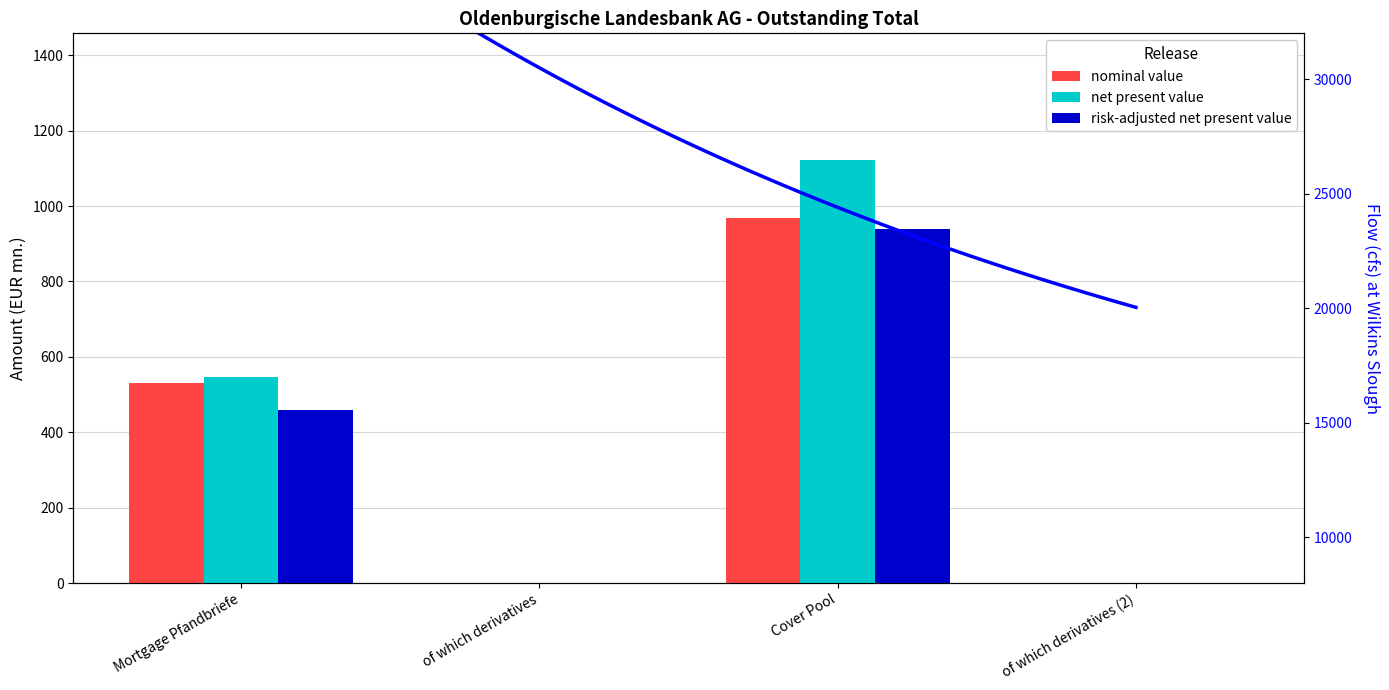

Is it true that risk-adjusted net present value equals 458.0 at Mortgage Pfandbriefe?

True